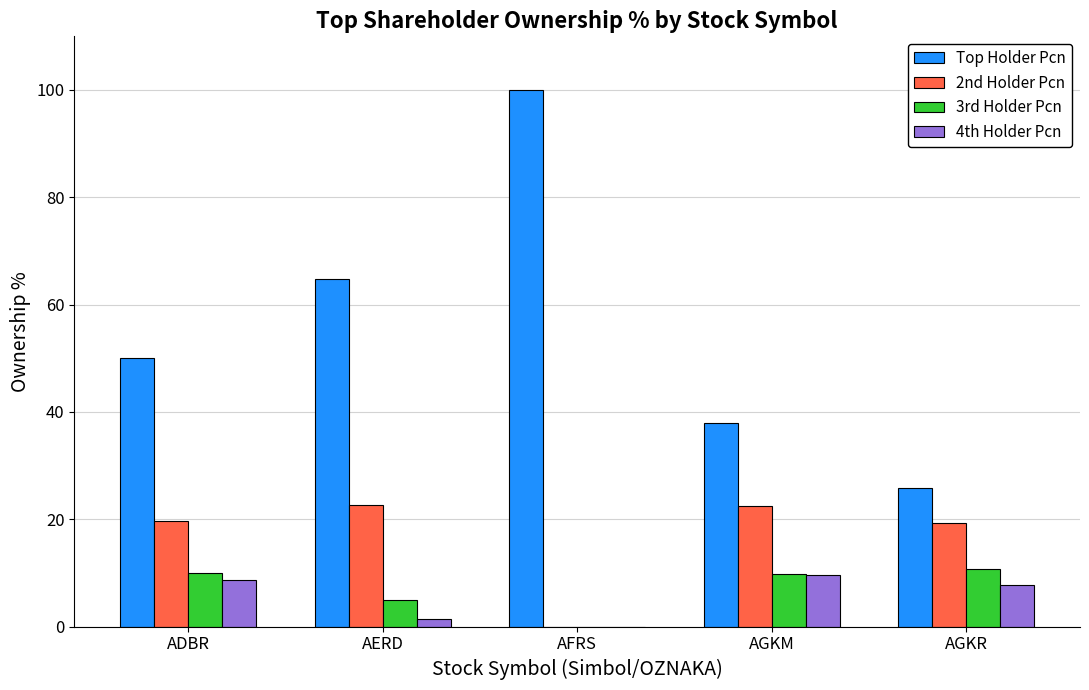

Which series has the widest spread of values?

Top Holder Pcn